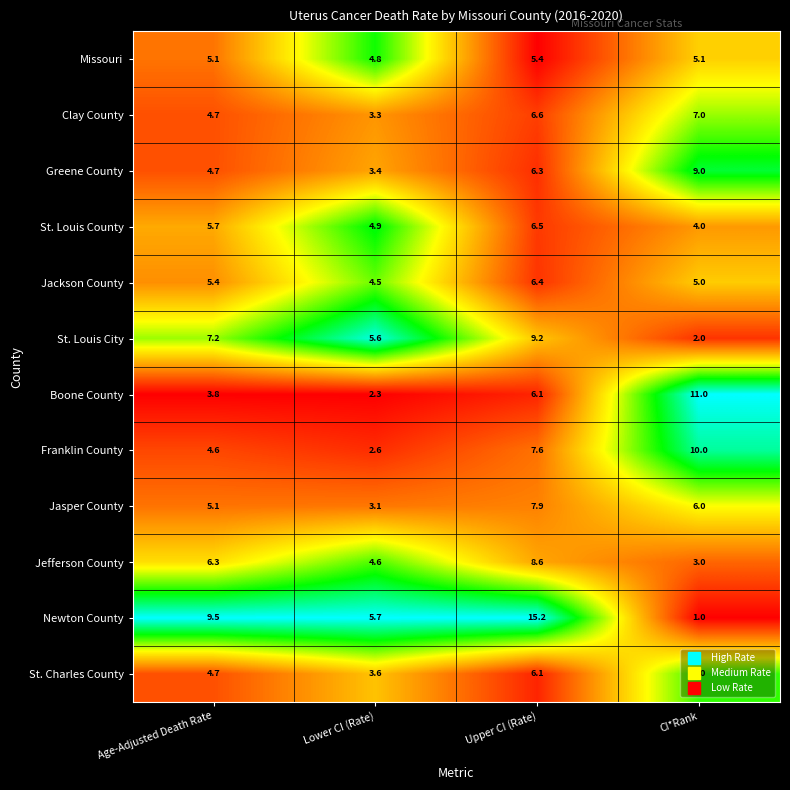

What is the difference between the Greene County values at Upper CI (Rate) and CI*Rank?

2.7